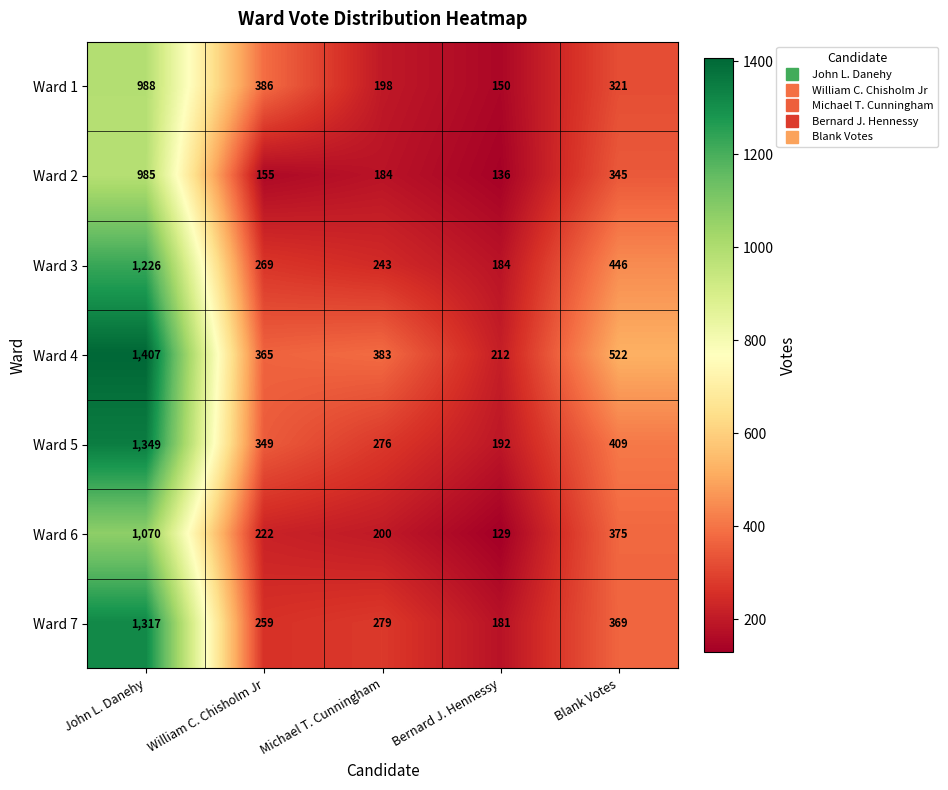

Rank the series by their maximum value, from lowest to highest.

Ward 2, Ward 1, Ward 6, Ward 3, Ward 7, Ward 5, Ward 4